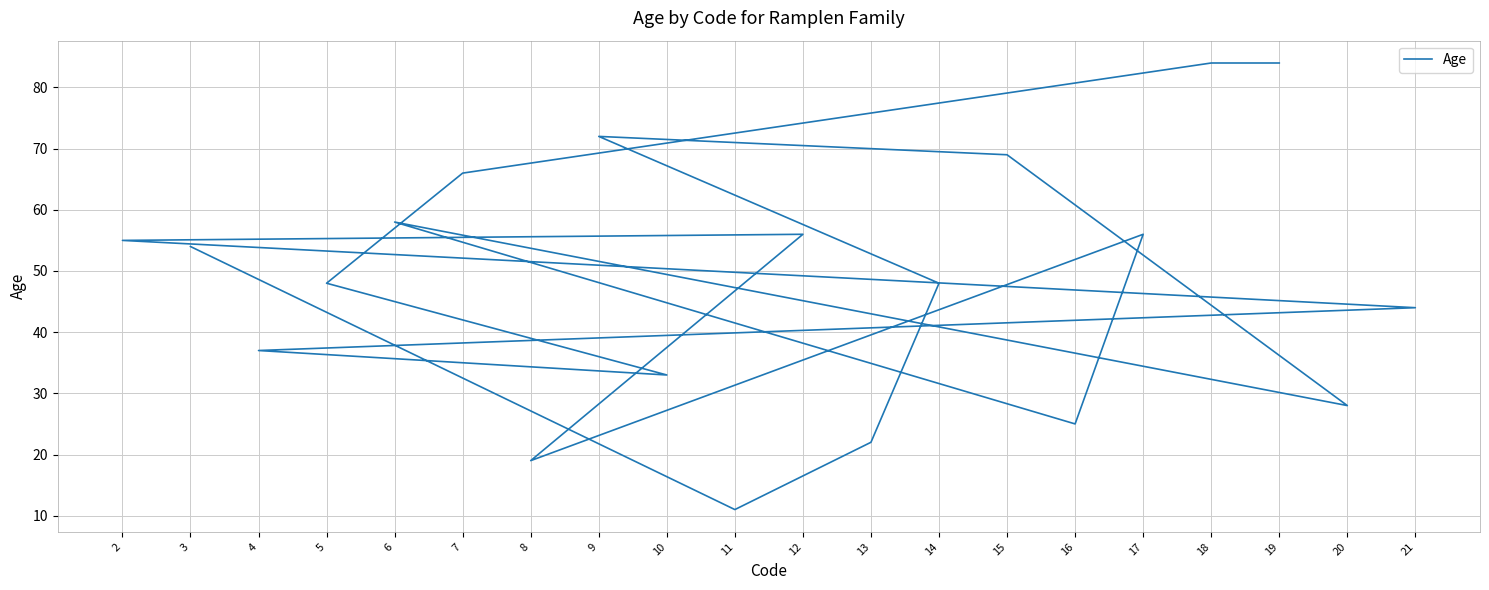

Between 9 and 5, which is larger?

9